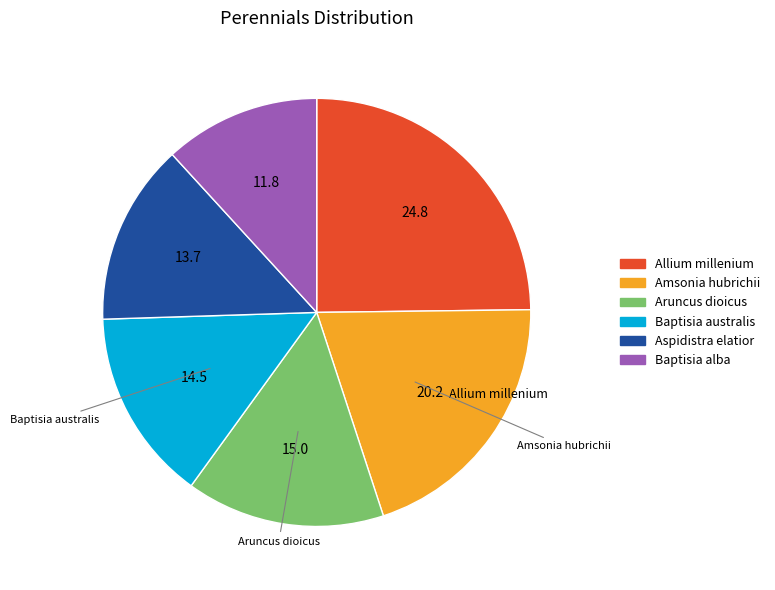

Is there any slice that represents more than half of the pie?

No